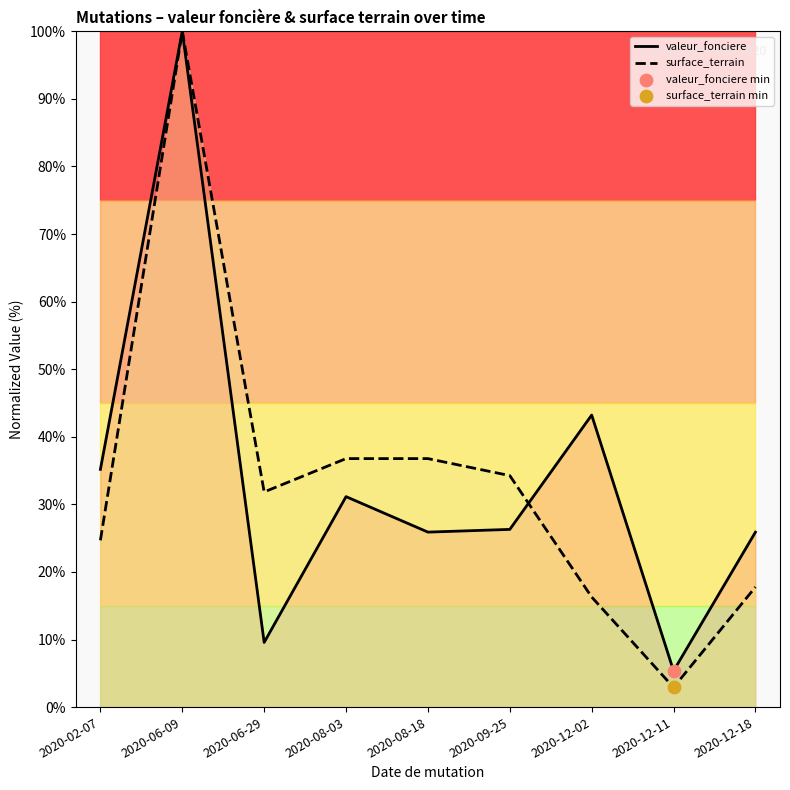

Which series has the largest total across all categories?

valeur_fonciere